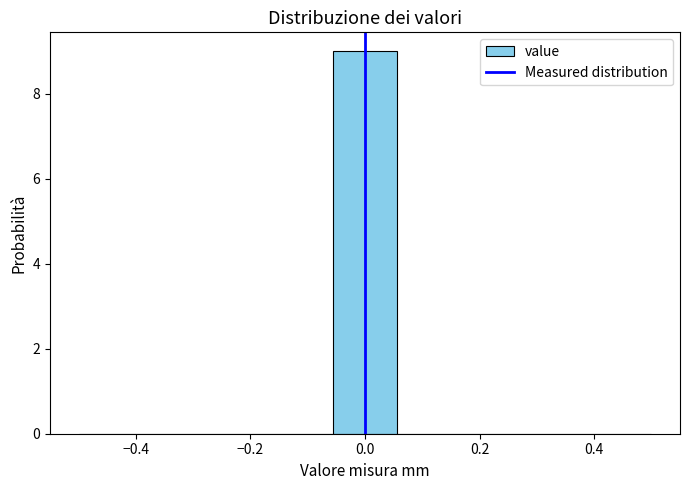

Reading left to right, list every bar in this chart as the range it spans on the x-axis followed by its height. Neither the bar edges nor the heights are printed on the chart, so give them approximately, as read against the axes.

-0.50 to -0.38: 0
-0.38 to -0.28: 0
-0.28 to -0.16: 0
-0.16 to -0.06: 0
-0.06 to 0.06: 9
0.06 to 0.16: 0
0.16 to 0.28: 0
0.28 to 0.38: 0
0.38 to 0.50: 0